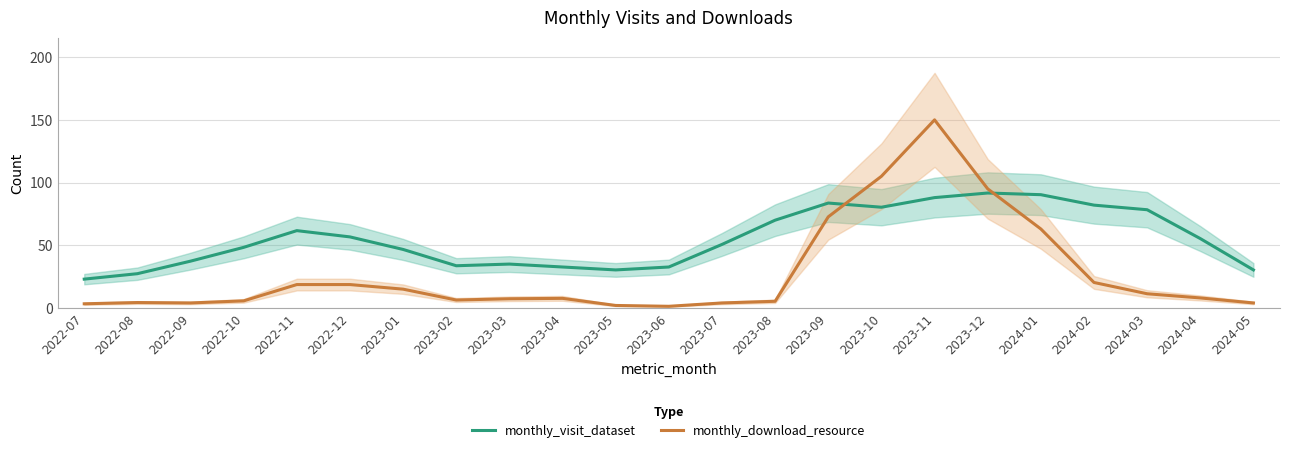

Reading left to right, what are all the values shown in this chart?

monthly_visit_dataset: 23.0	27.3	37.3	48.3	61.7	56.7	46.7	33.7	35.0	32.7	30.3	32.7	50.7	70.0	83.7	80.3	88.0	91.7	90.3	82.0	78.3	55.3	30.3
monthly_download_resource: 3.3	4.3	4.0	5.7	18.7	18.7	15.0	6.3	7.3	7.7	2.0	1.3	4.0	5.3	72.7	105.0	150.0	95.0	63.0	20.3	11.3	8.0	4.0